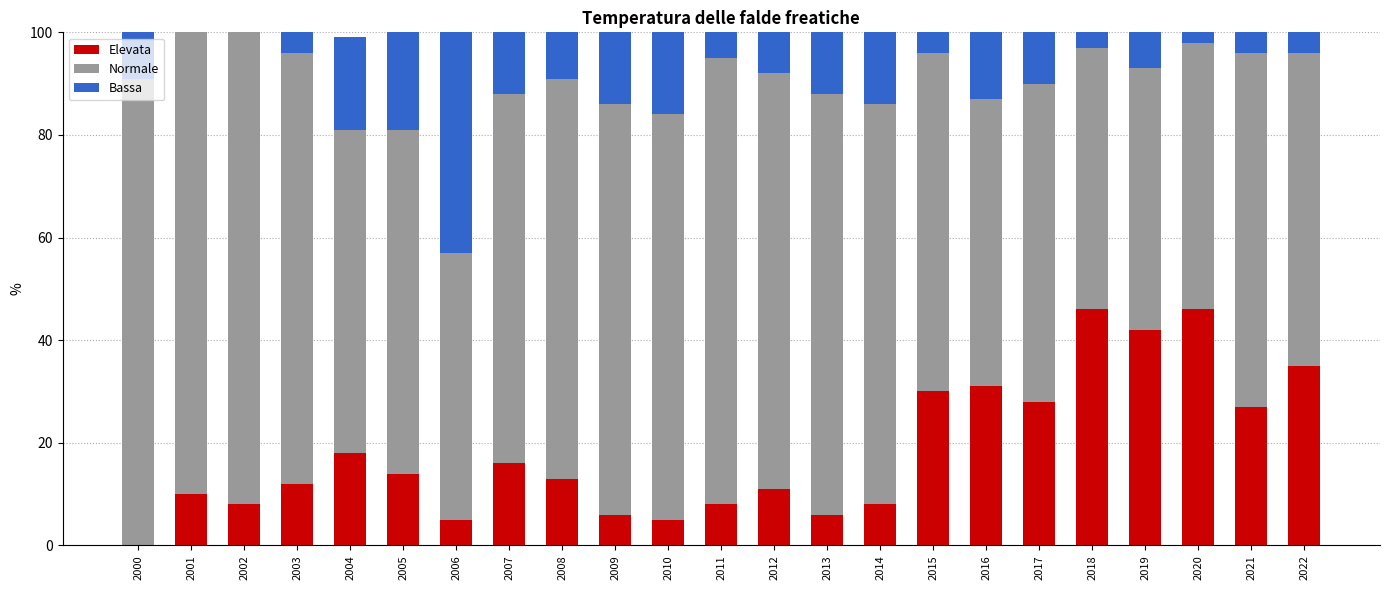

At which label does Elevata first exceed 13?

2004